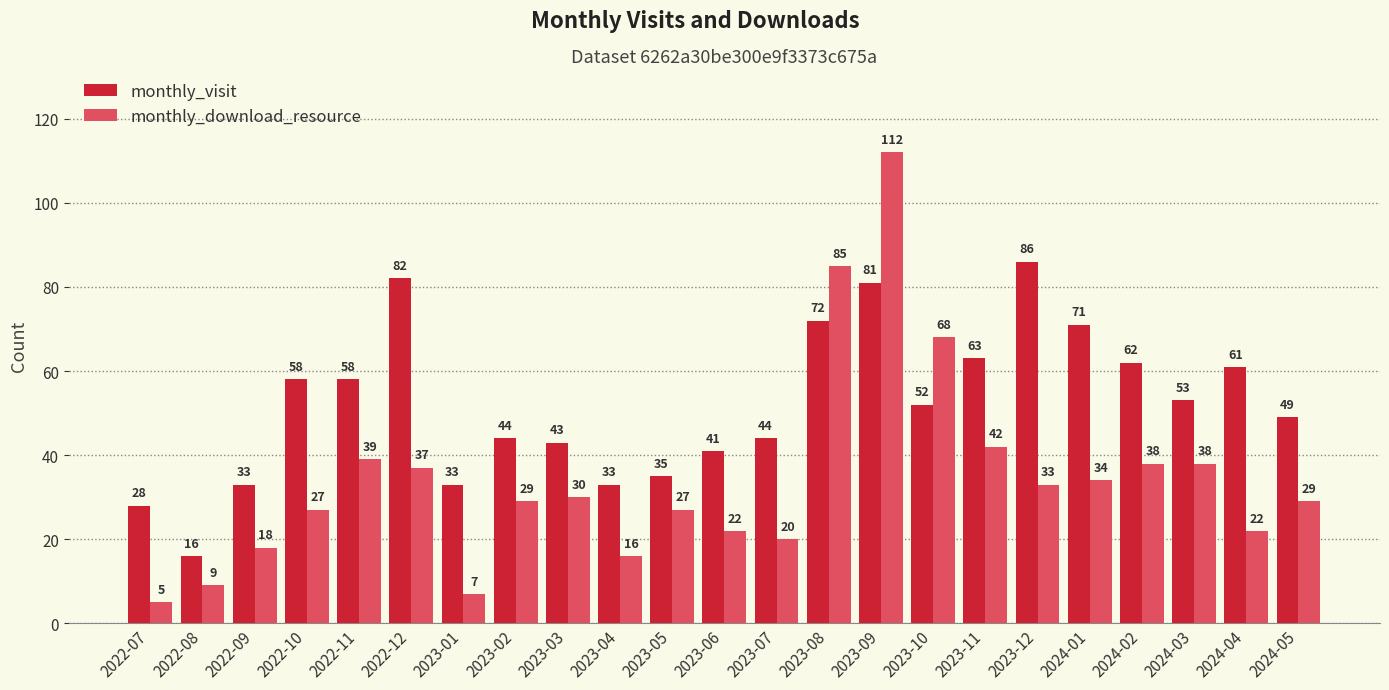

What is the value of the monthly_download_resource bar at the 20th from the left?

38